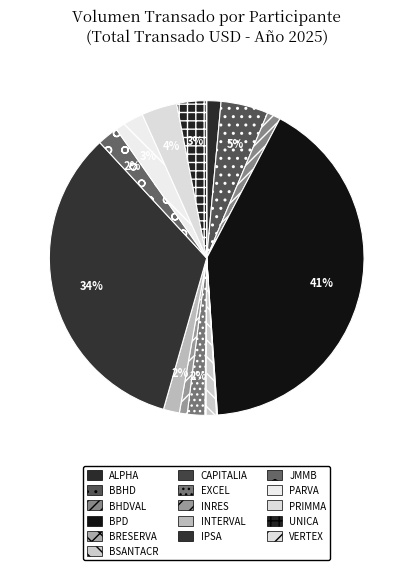

What is the largest slice in the pie chart?

BPD